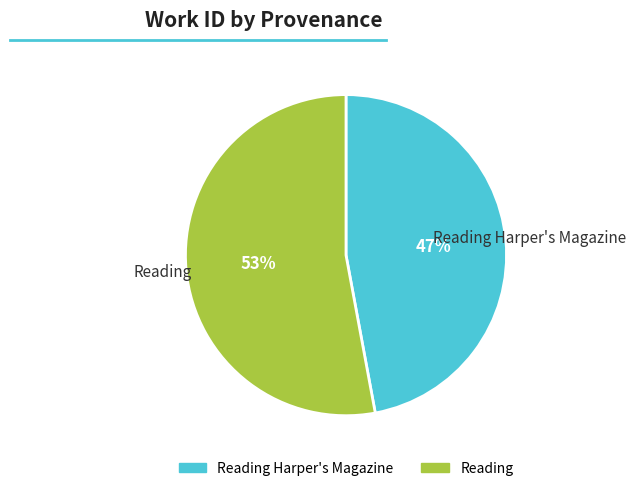

To the nearest percent, what is the average slice percentage?

50%